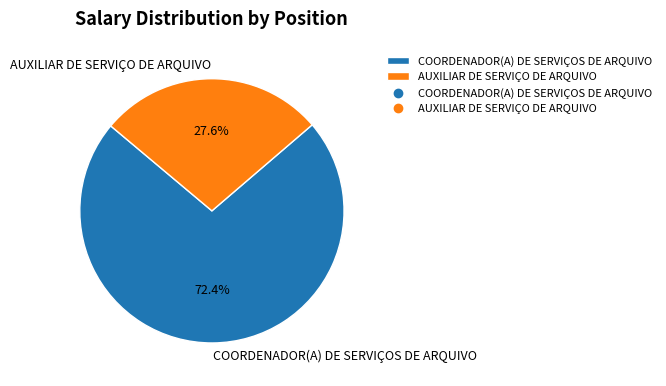

What percentage is the COORDENADOR(A) DE SERVIÇOS DE ARQUIVO slice, to the nearest percent?

72%